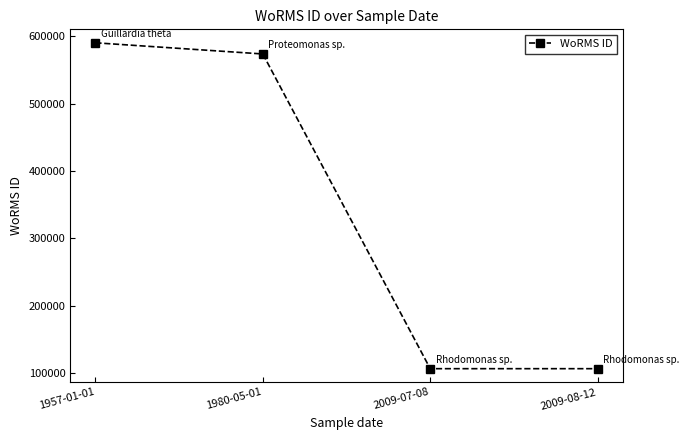

What is the smallest value displayed?

106289